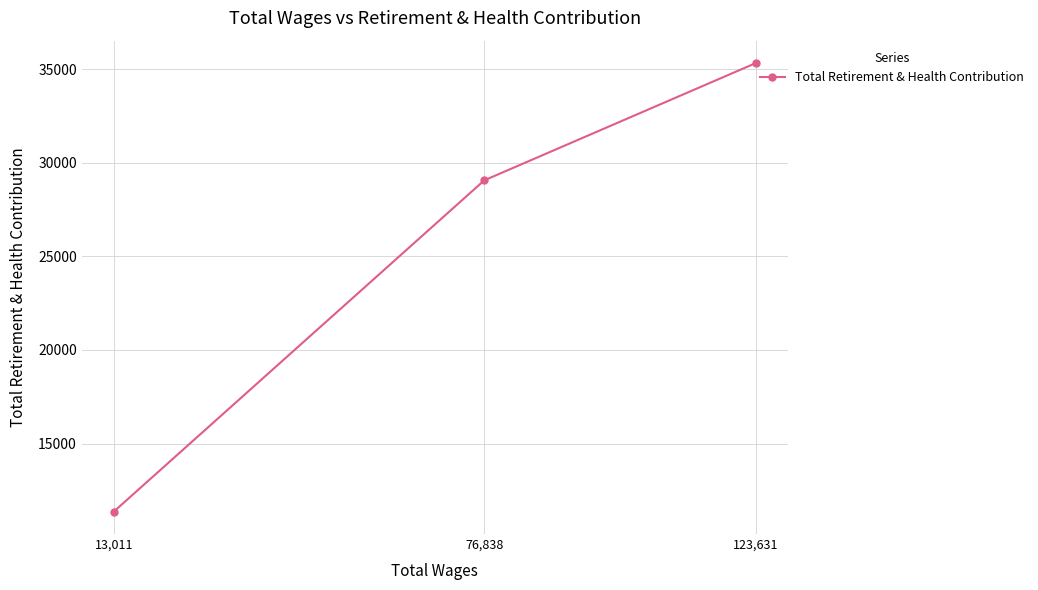

Where is the data nearest to the value 23344?

76,838